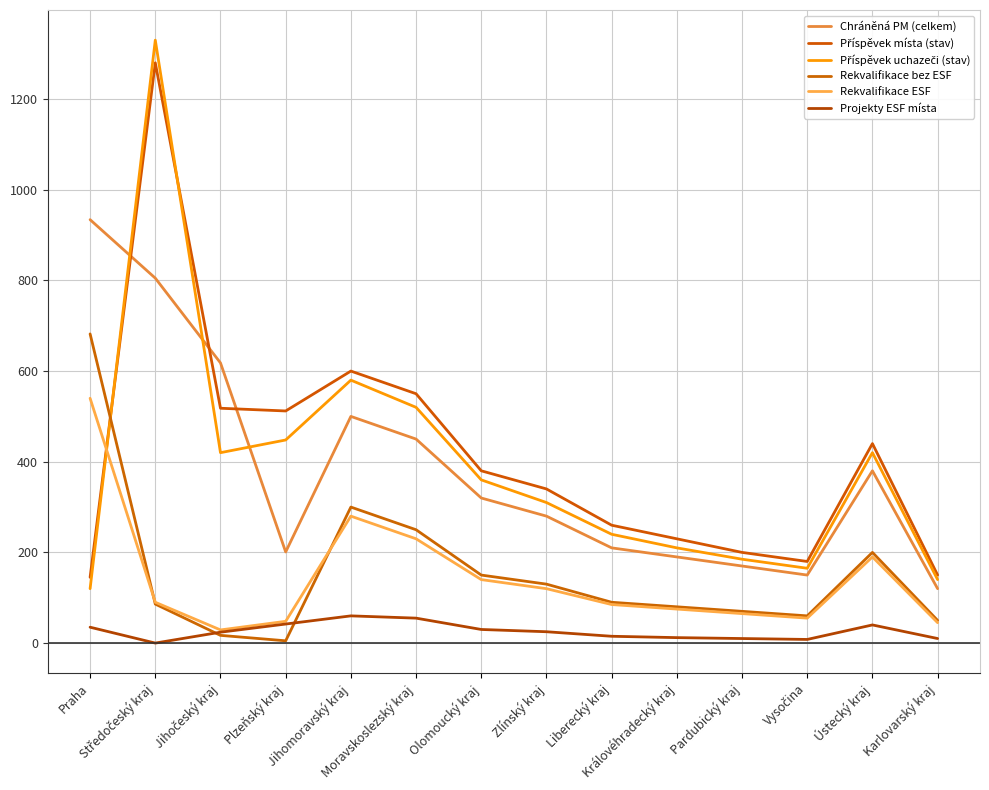

True or false: Rekvalifikace ESF has a value of 127 at Královéhradecký kraj.

False